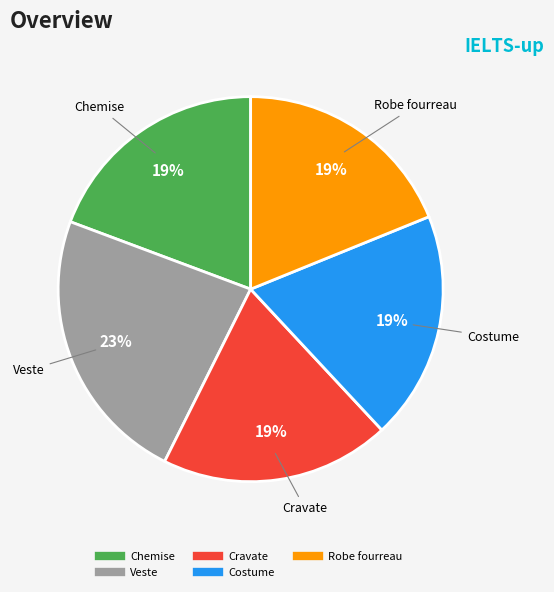

How many segments does this pie chart have?

5